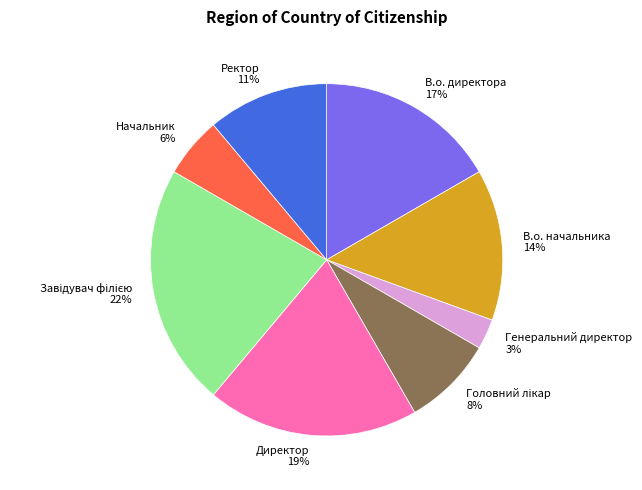

Which has a higher value, Начальник or Генеральний директор?

Начальник